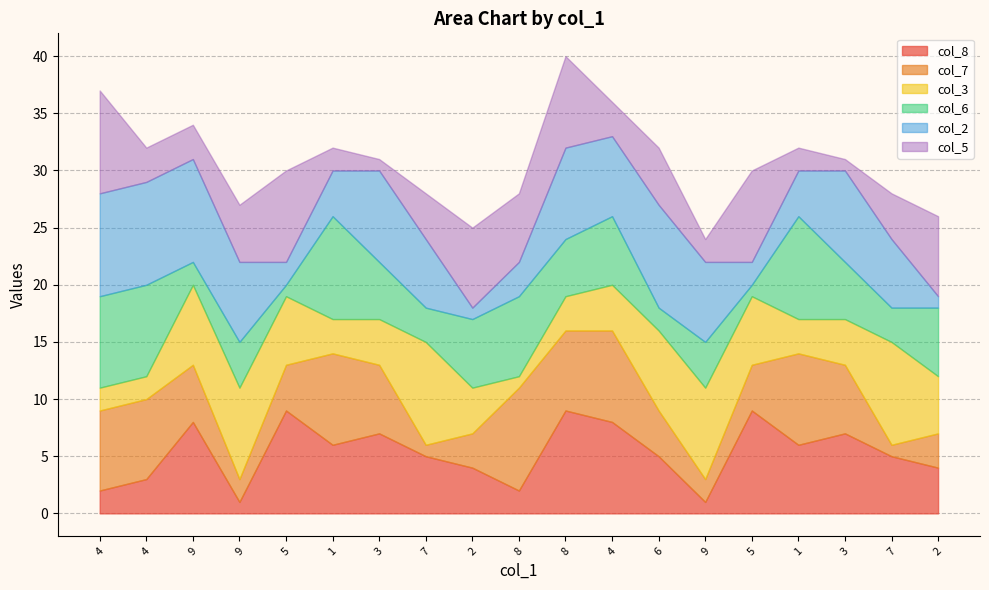

Is it true that col_7 equals 7 at 8?

True